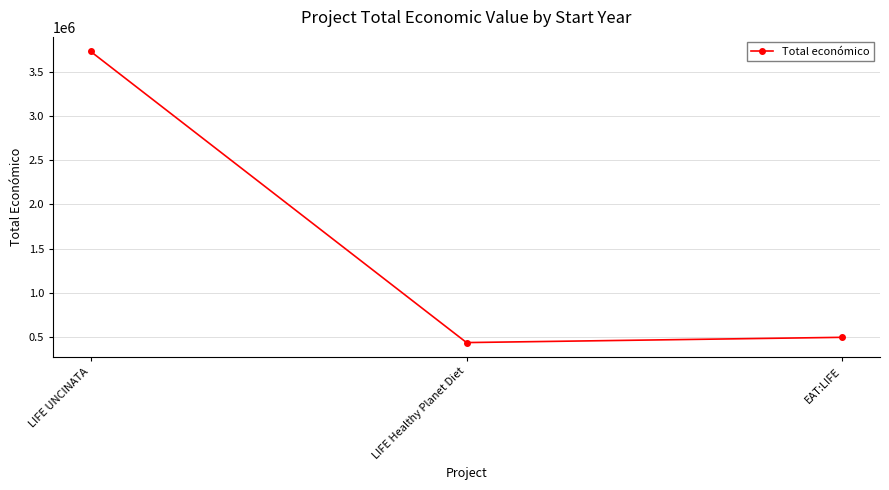

The chart shows a value of 199345 at LIFE Healthy Planet Diet. True or false?

False